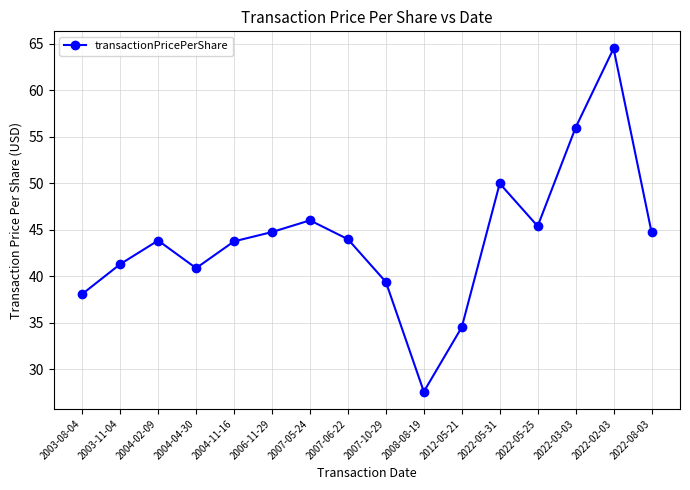

How many series are shown in this chart?

1